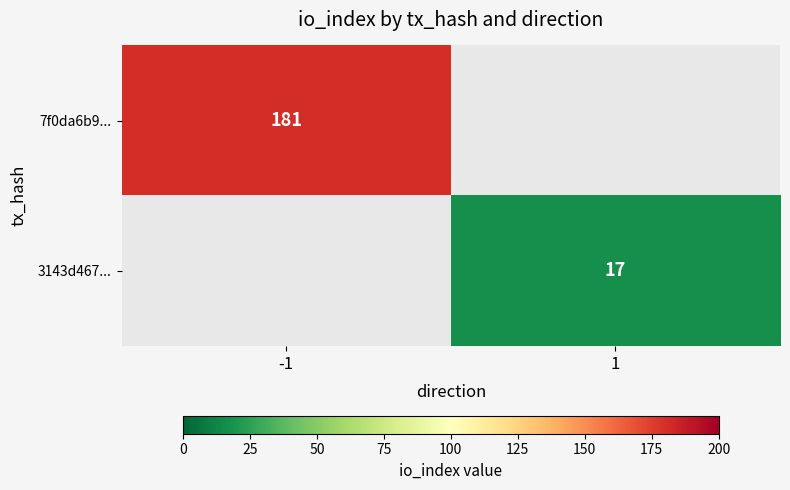

The 3143d467... series shows 29 at 1. True or false?

False